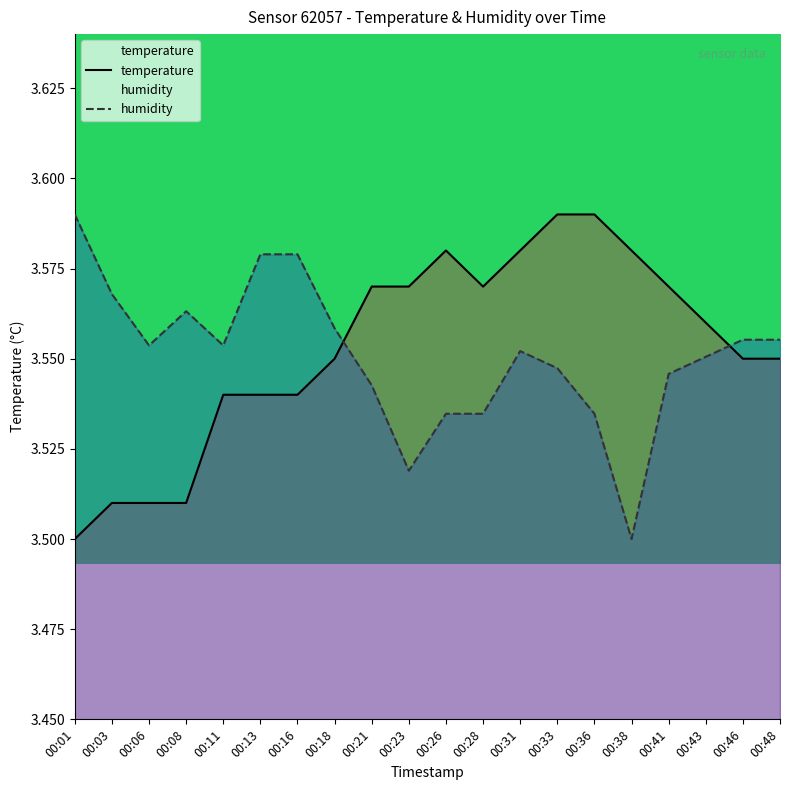

Between which two adjacent categories do temperature and humidity first intersect?

00:18 and 00:21